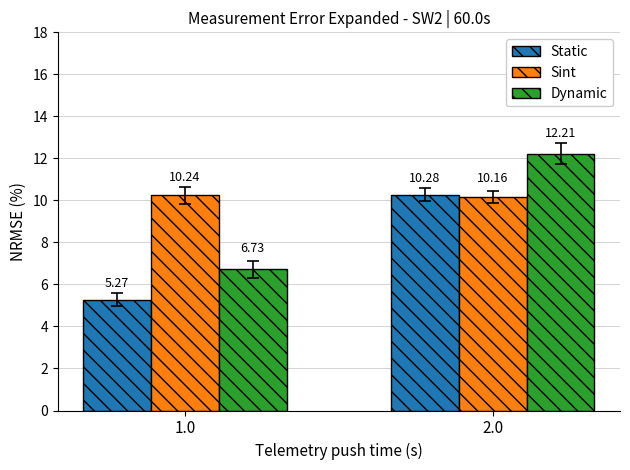

List the series in order of their overall mean, lowest first.

Static, Dynamic, Sint